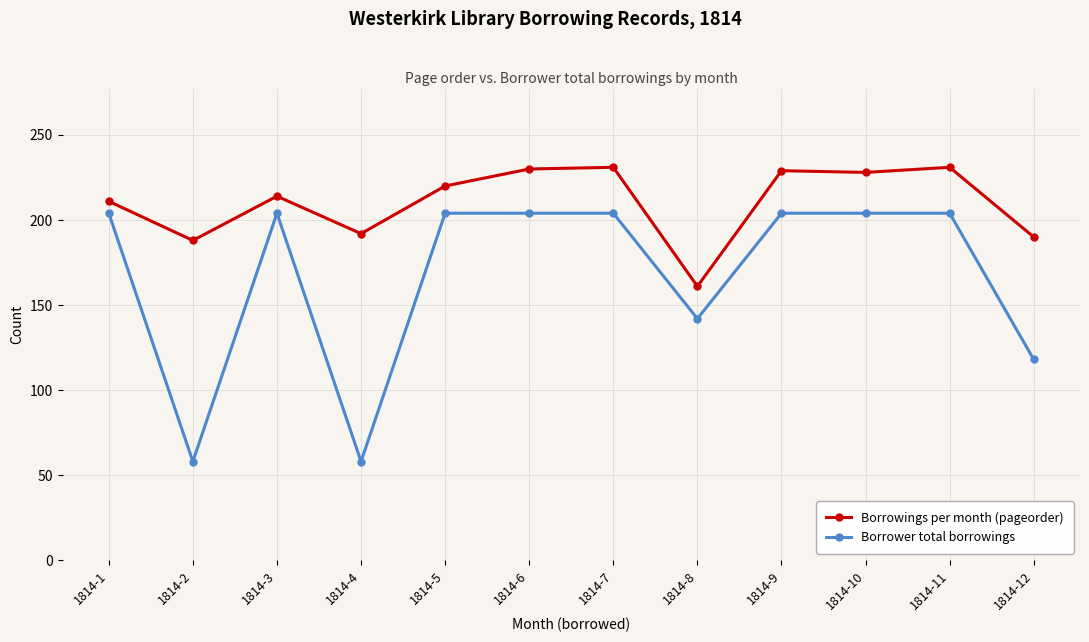

What is the minimum value for Borrower total borrowings?

58